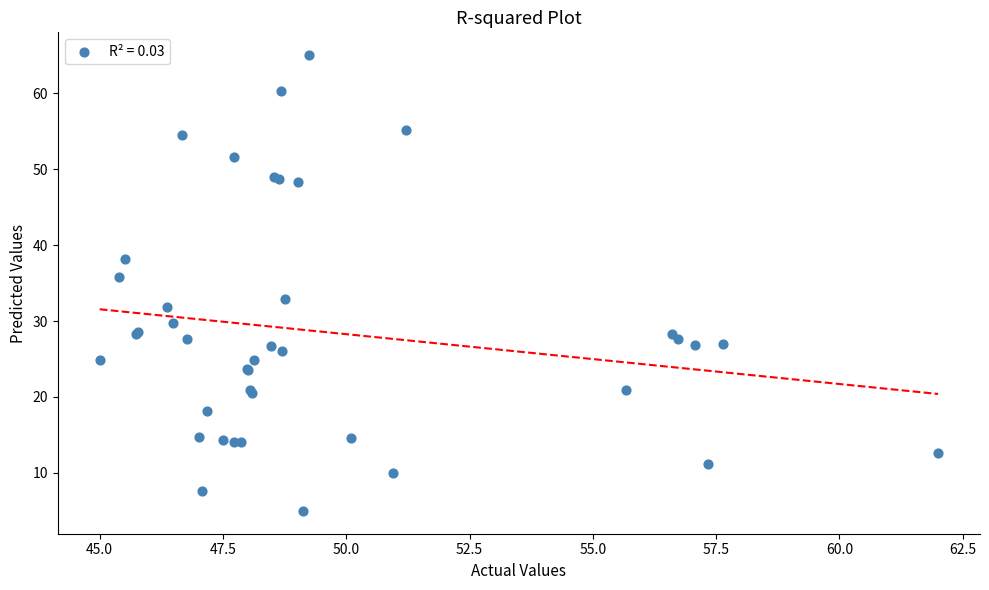

What Y value in the scatter plot is closest to 35?

35.8